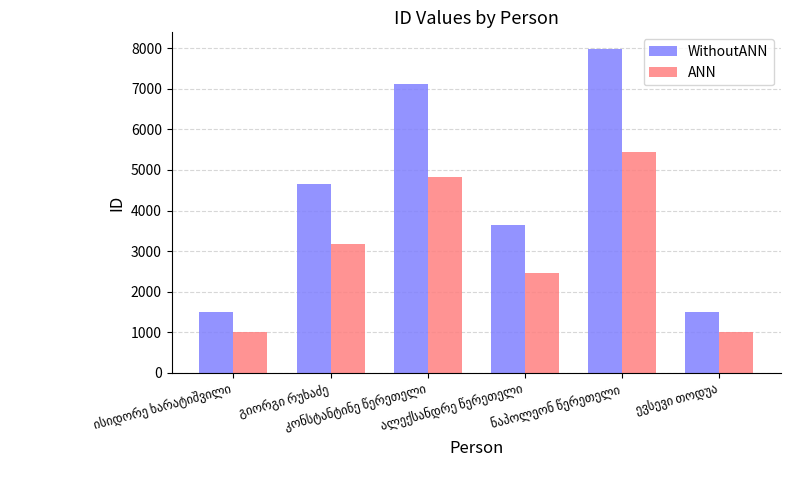

What is the greatest value displayed?

7988